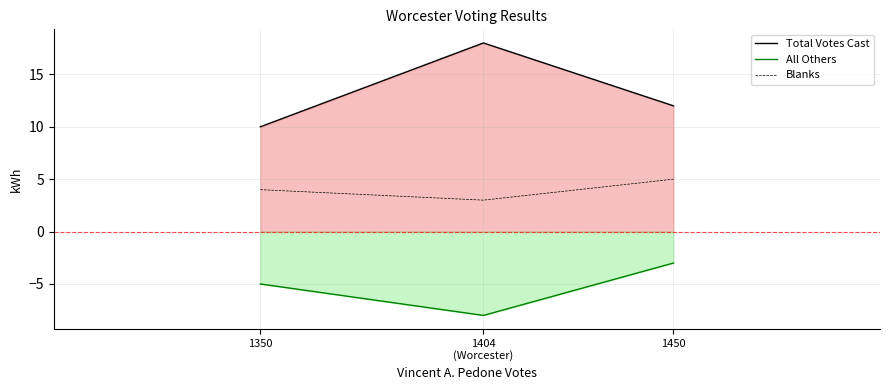

What is the spread (max minus min) of values at 1450?

15